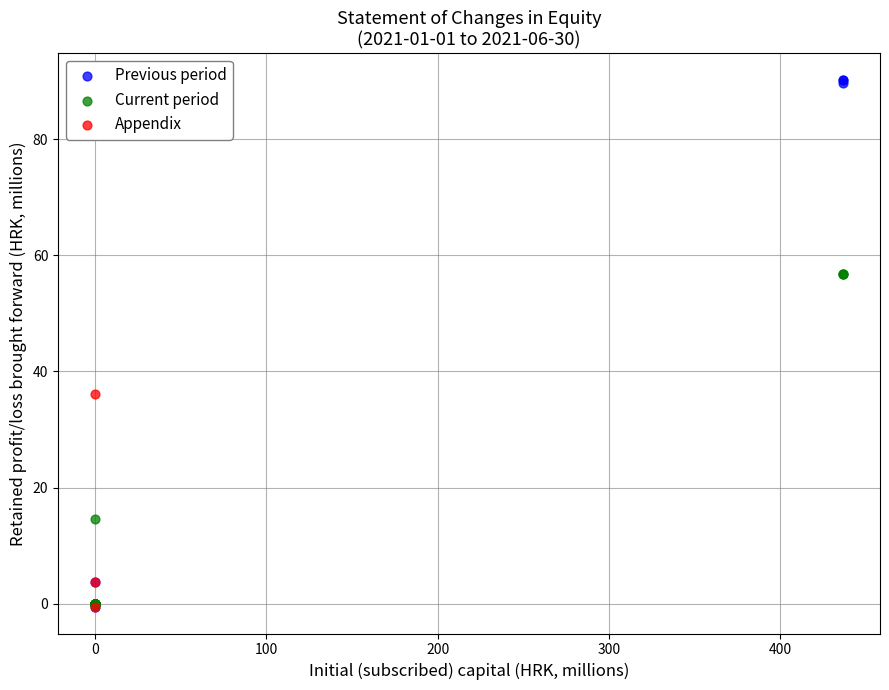

Which series contains the highest Y value?

Previous period